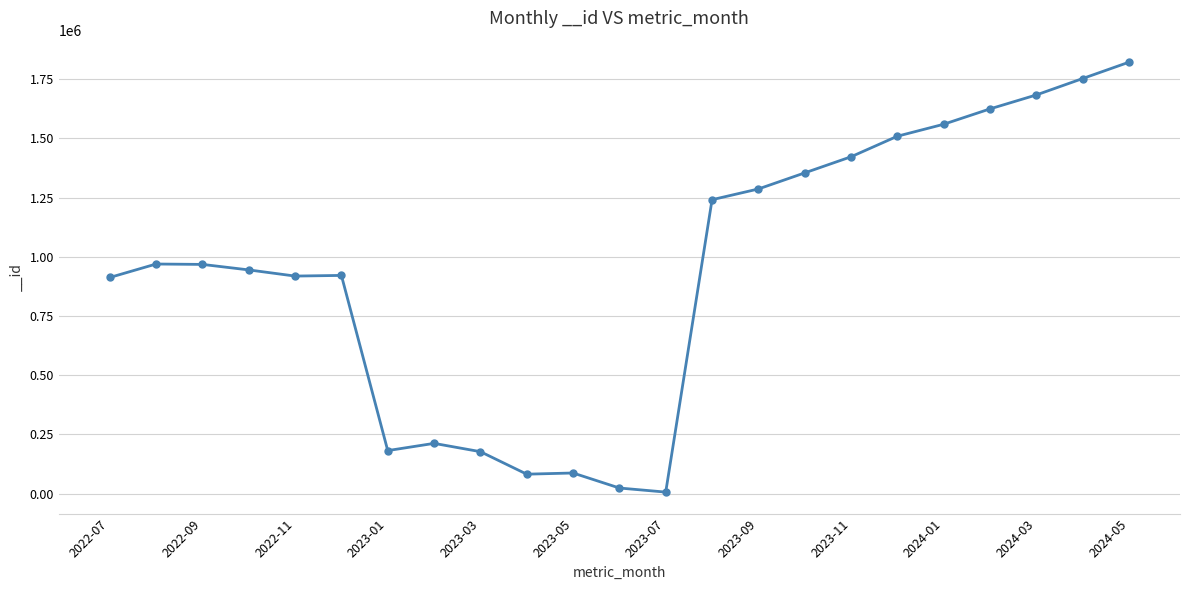

What is the difference between the maximum and minimum values?

1815886